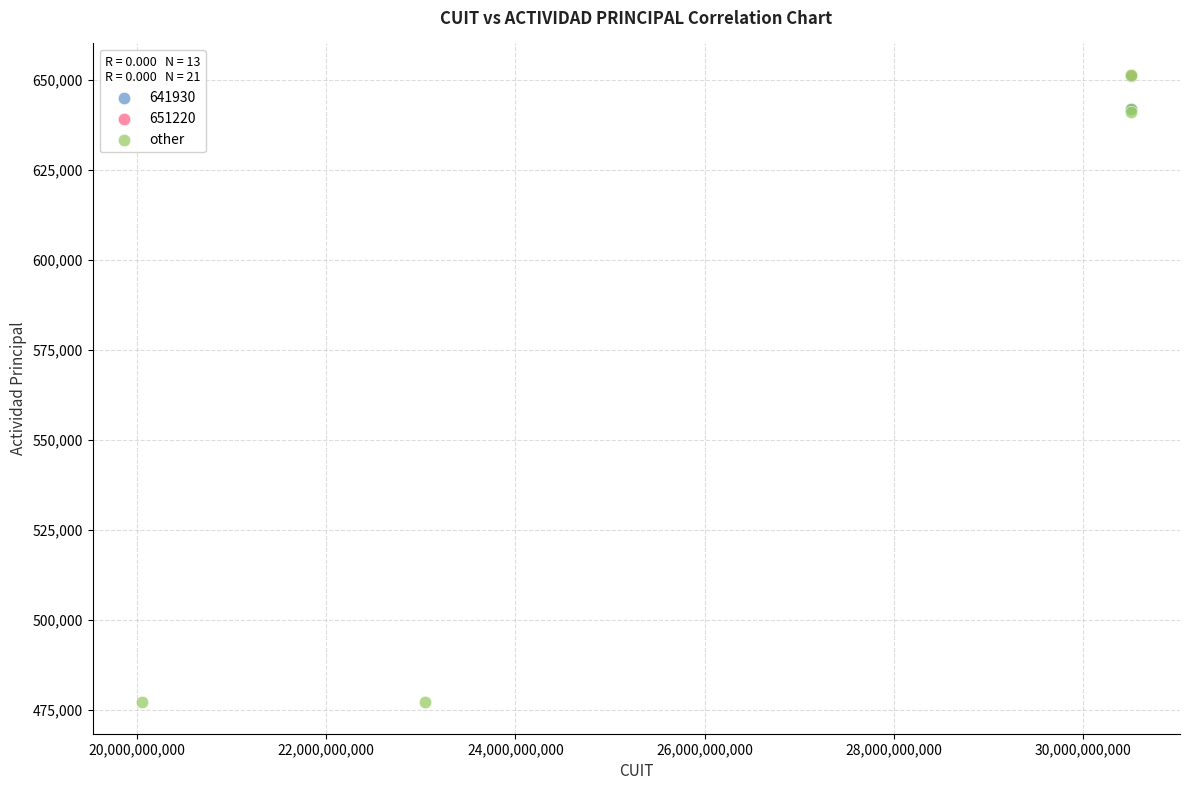

Which series reaches the minimum Y coordinate?

other